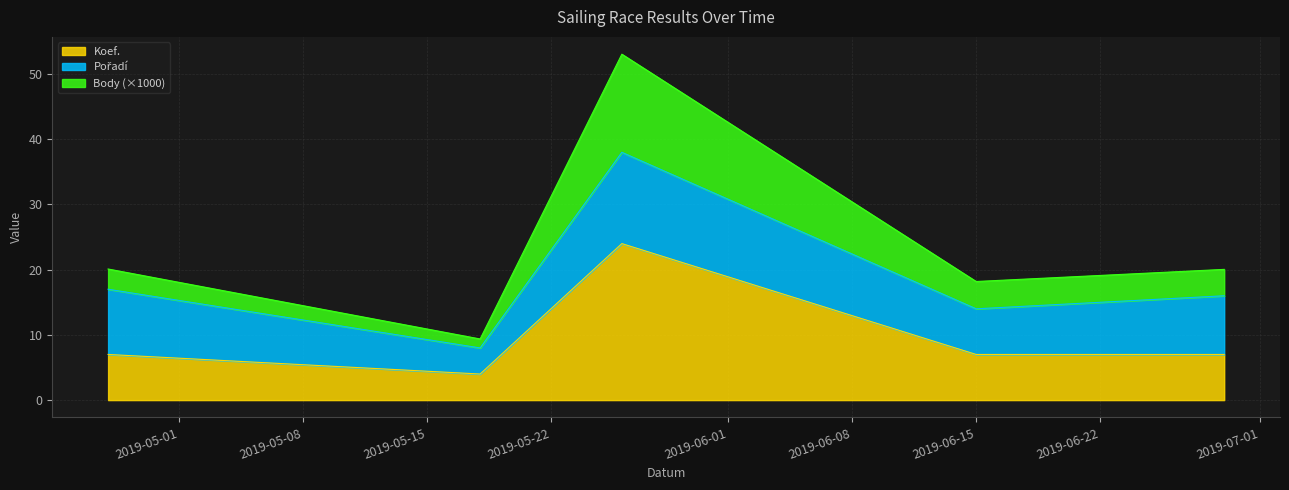

At how many categories does at least one series exceed 29?

1